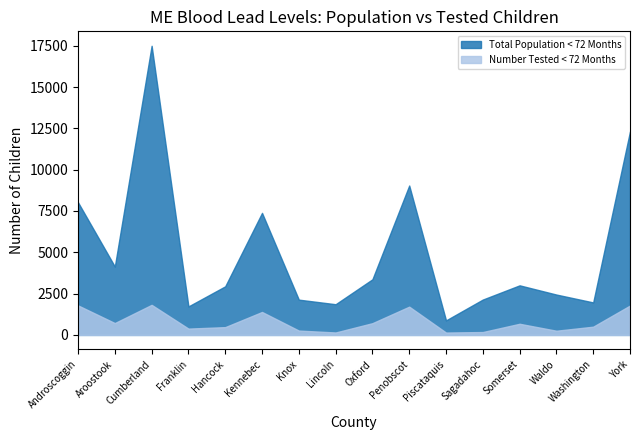

What is the label of the 8th point from the left?

Lincoln